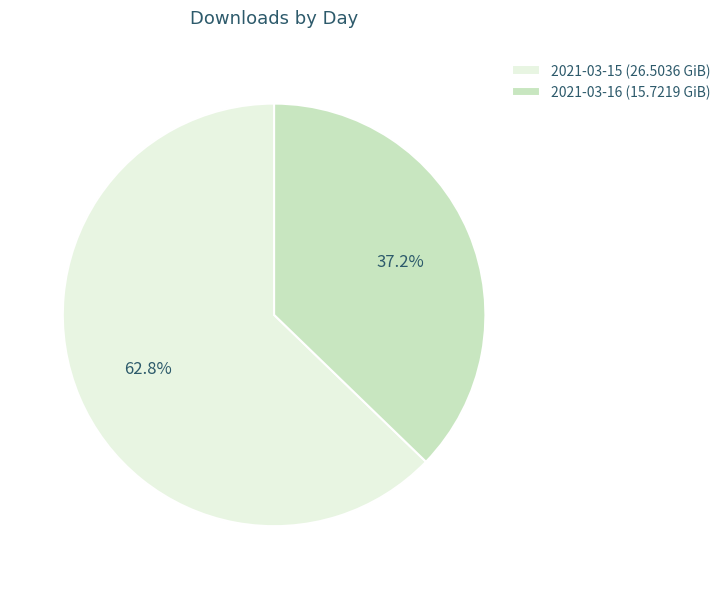

What is the smallest slice in the pie chart?

2021-03-16